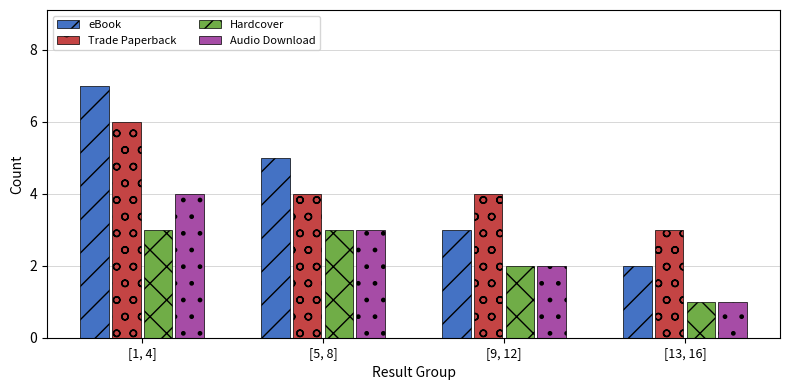

Does the chart contain any negative values?

No